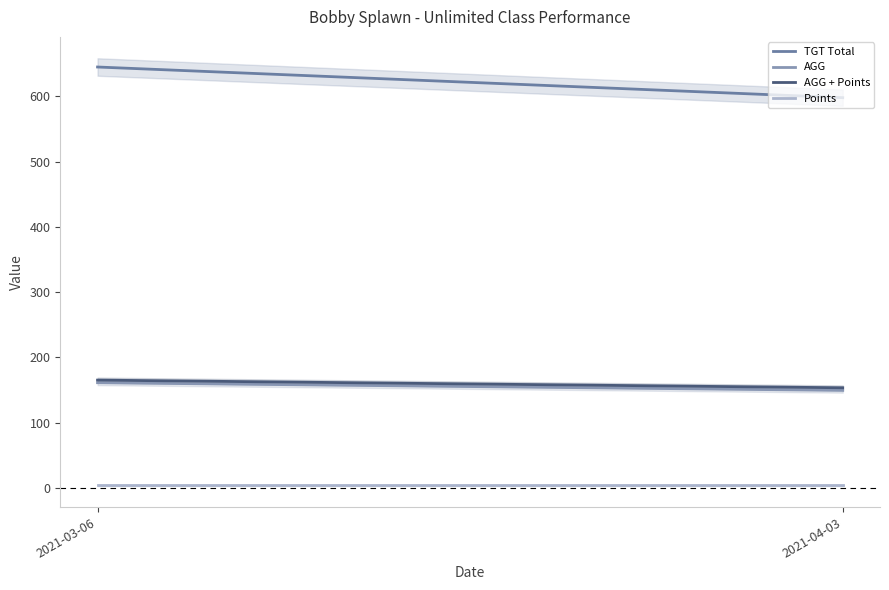

Reading left to right, list all the values displayed in this chart.

TGT Total: 2021-03-06=645.0	2021-04-03=598.0
AGG: 2021-03-06=161.2	2021-04-03=149.5
AGG + Points: 2021-03-06=165.2	2021-04-03=153.5
Points: 2021-03-06=4.0	2021-04-03=4.0